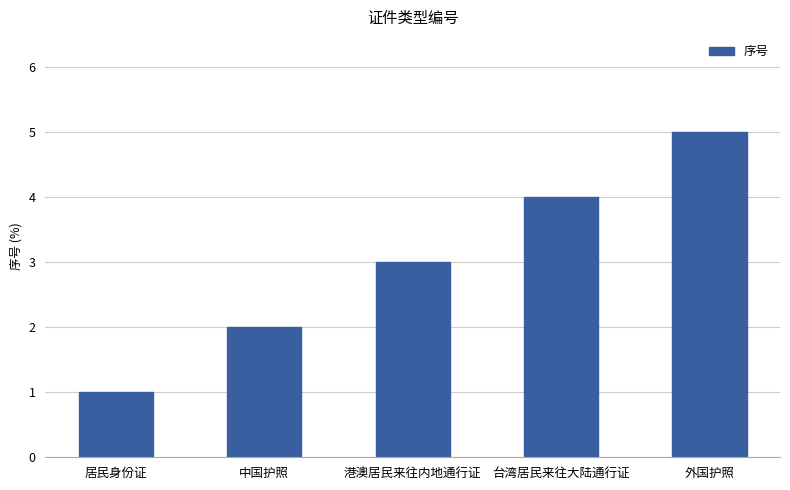

What is the sum of the values at 港澳居民来往内地通行证 and 外国护照?

8